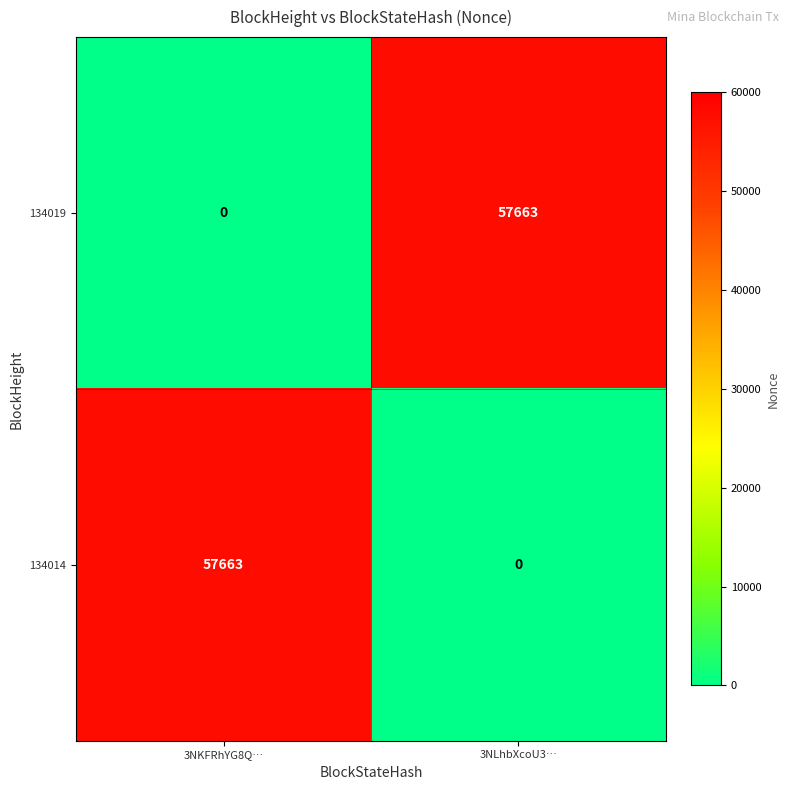

Reading left to right, transcribe all the data shown in this chart.

134019: 3NKFRhYG8Q…=0	3NLhbXcoU3…=57663
134014: 3NKFRhYG8Q…=57663	3NLhbXcoU3…=0